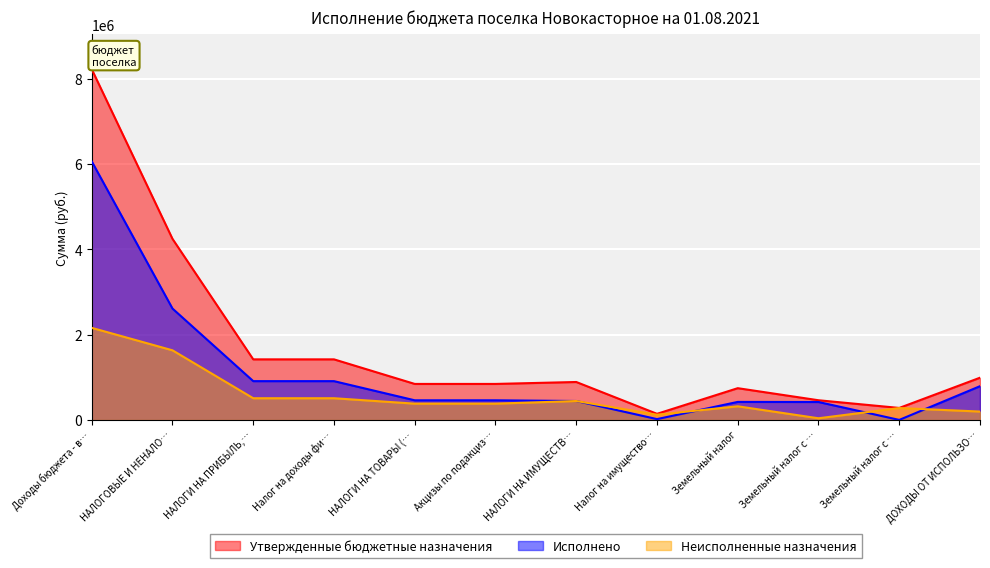

Is it true that Утвержденные бюджетные назначения equals 2524203.7 at Налог на доходы фи…?

False